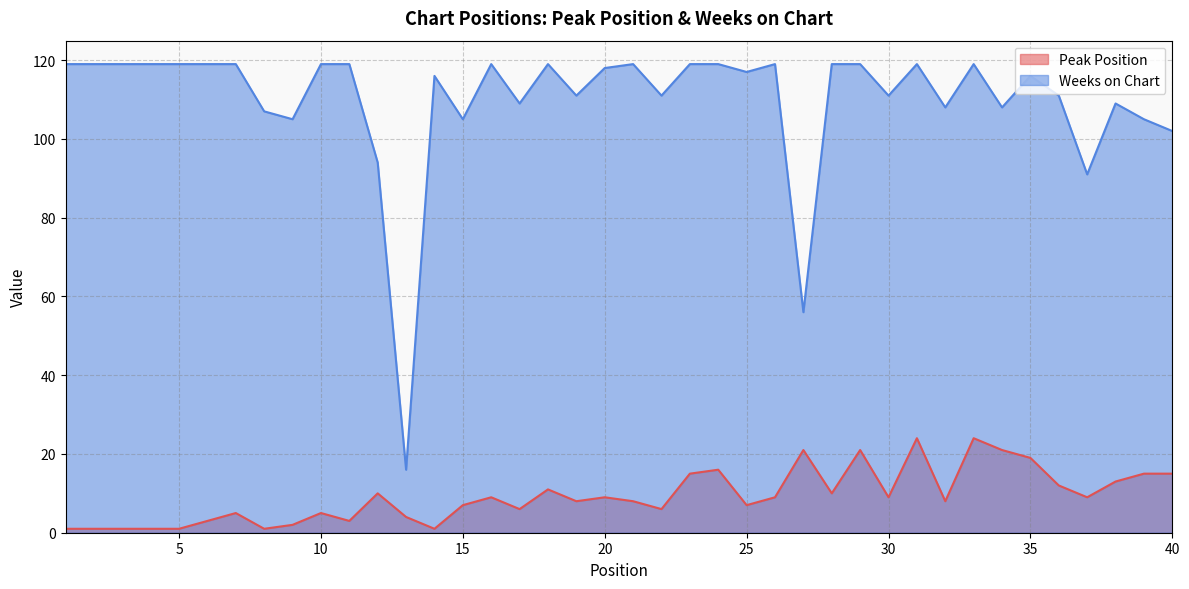

Between 8 and 19, which is larger?

19